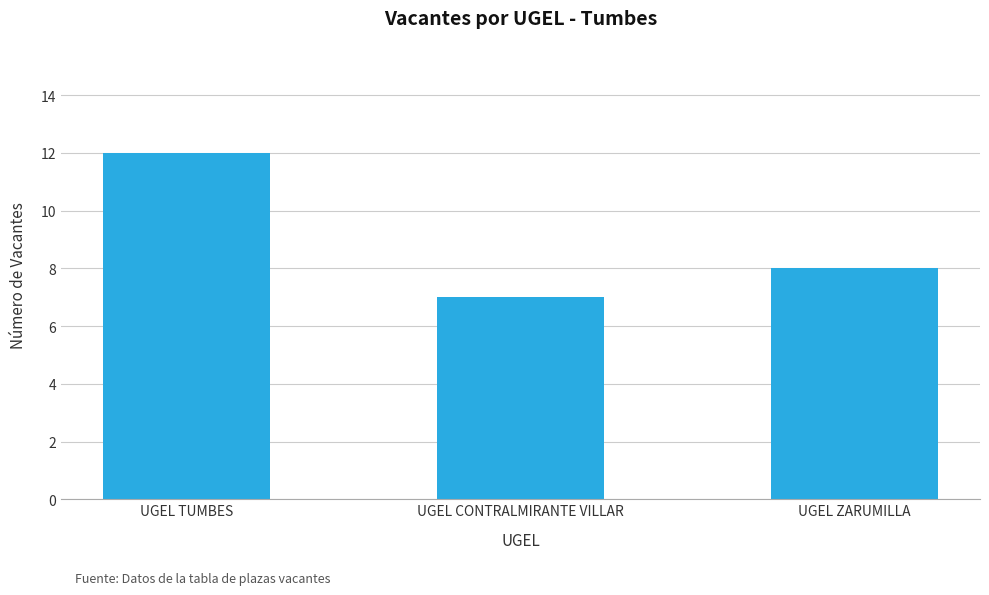

Reading right to left, transcribe all the data shown in this chart.

UGEL ZARUMILLA=8	UGEL CONTRALMIRANTE VILLAR=7	UGEL TUMBES=12